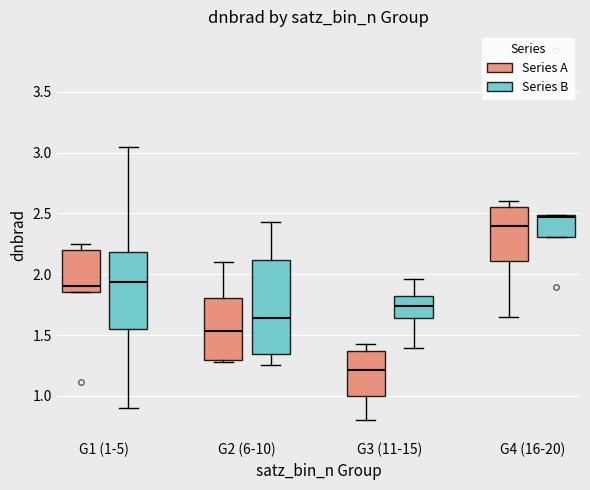

Which box's median line is the lowest?

G3 (11-15) (Series A)